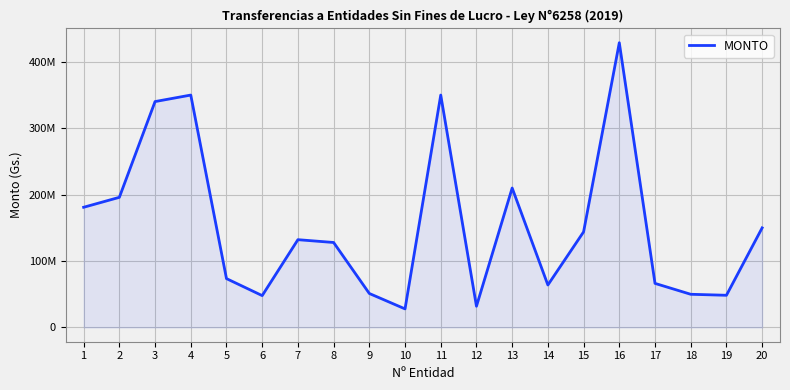

Read the value at 18, to the nearest 50.

50000000